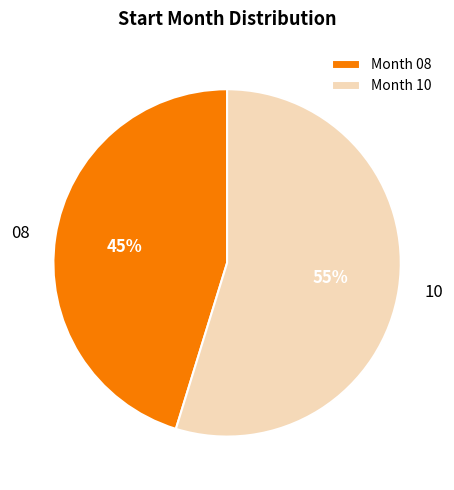

Is it true that Month 10 is 55% of the pie?

True